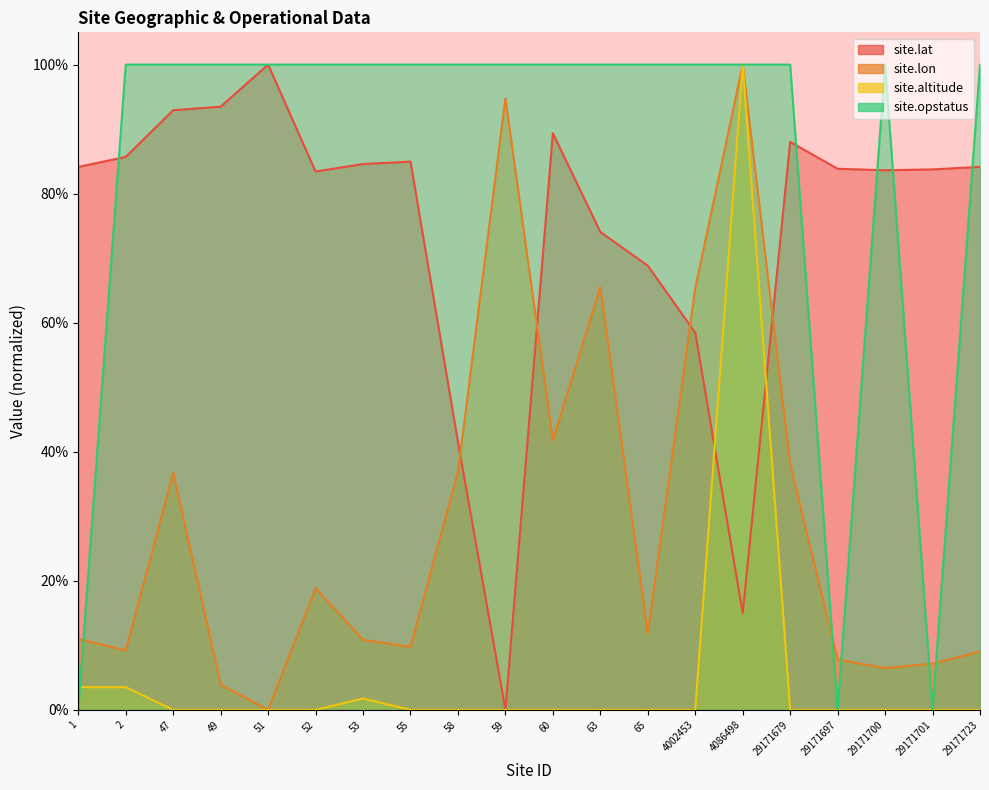

Which series has the widest spread of values?

site.lat